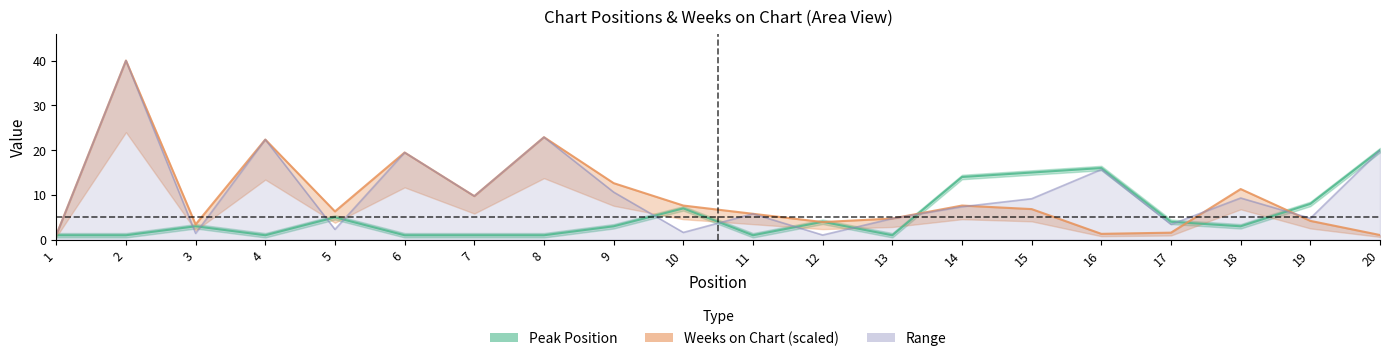

The Peak Position series shows 1.0 at 4. True or false?

True